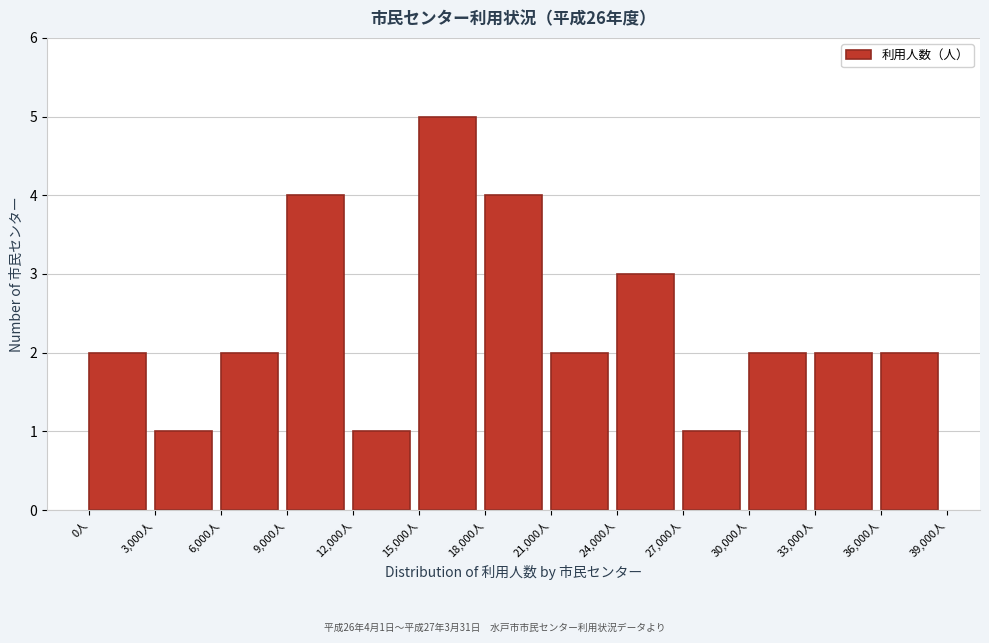

Over which range of the x-axis is the bar tallest?

15000 to 18000